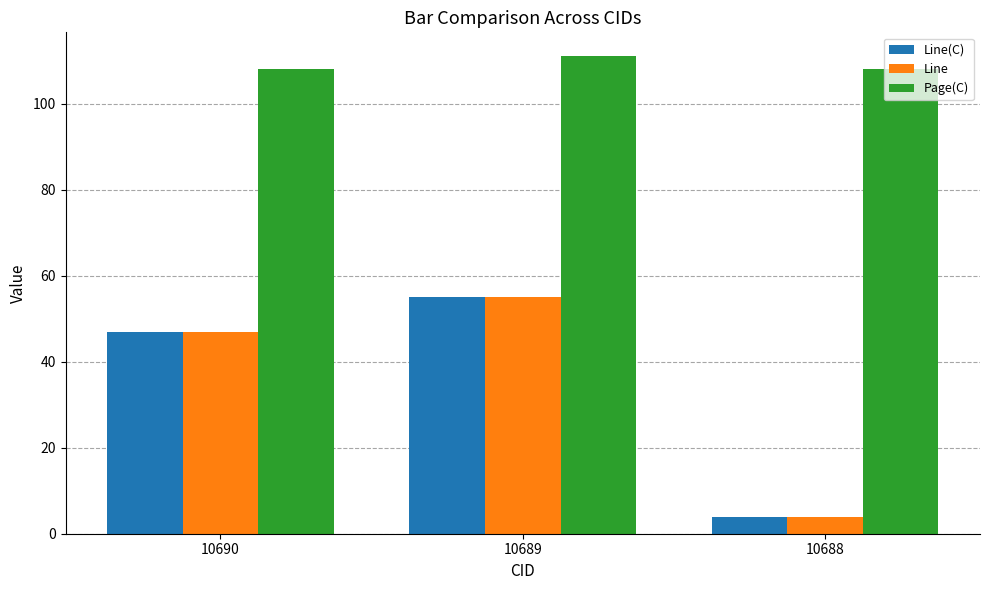

List the labels in order of Line value, largest first.

10689, 10690, 10688